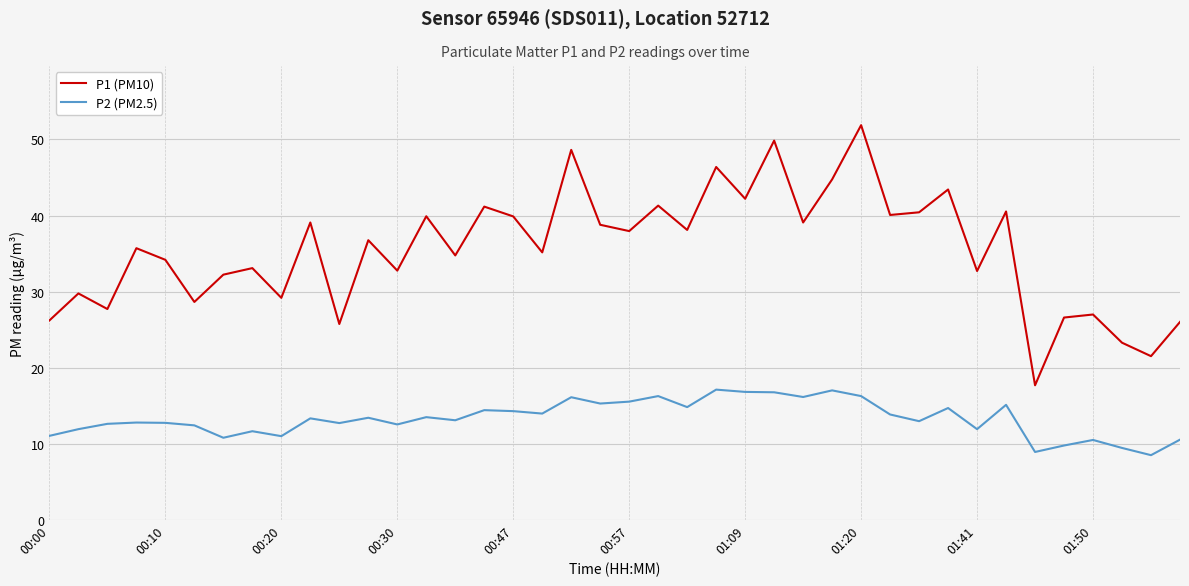

Which series has the widest spread of values?

P1 (PM10)